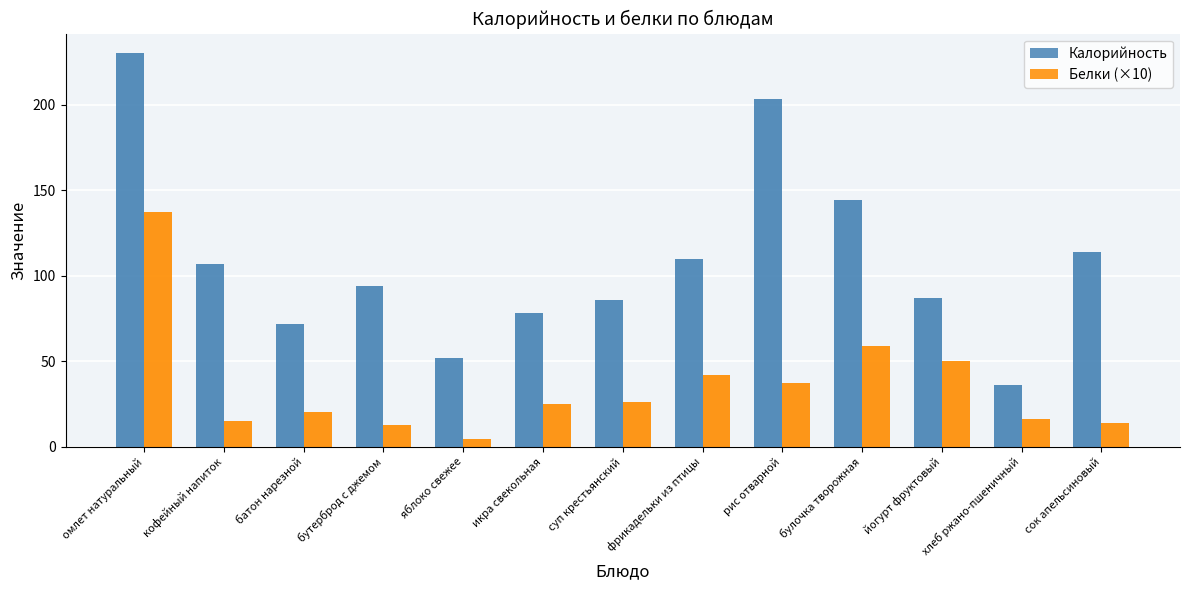

True or false: Калорийность has a value of 70.0 at сок апельсиновый.

False